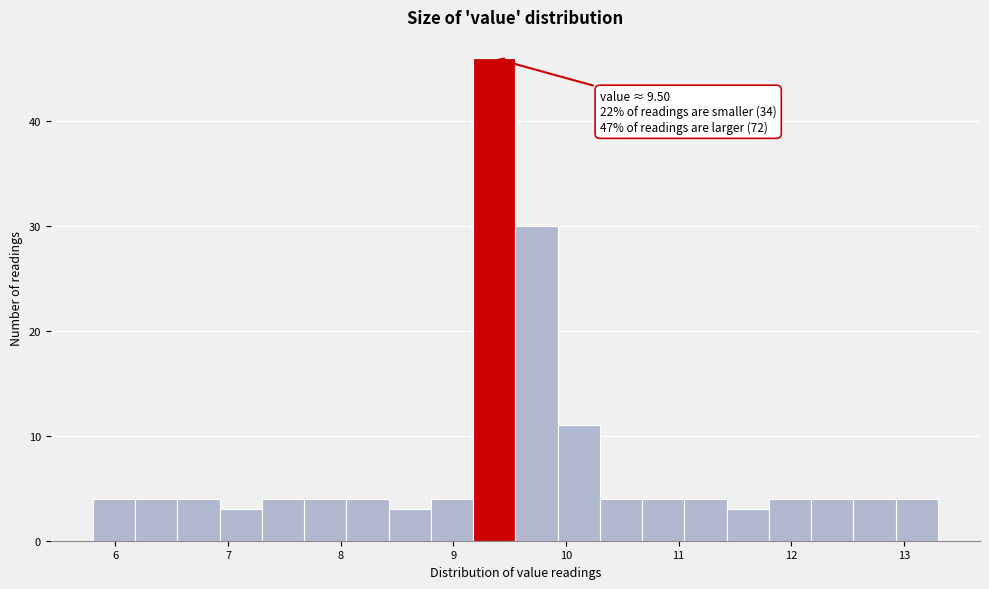

Read against the x-axis, roughly where is the centre of the tallest bar?

9.4